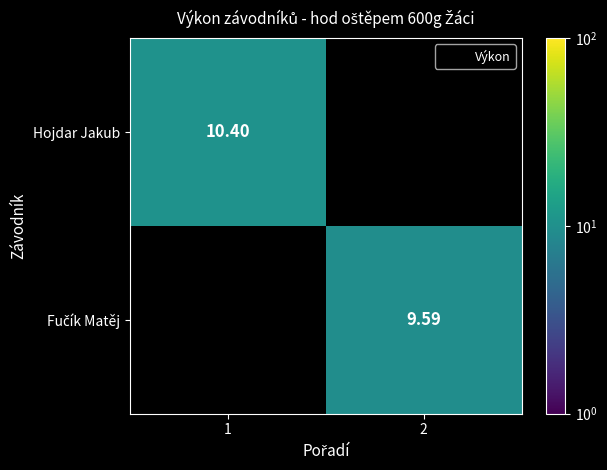

At which category does the chart reach its peak across all series?

1